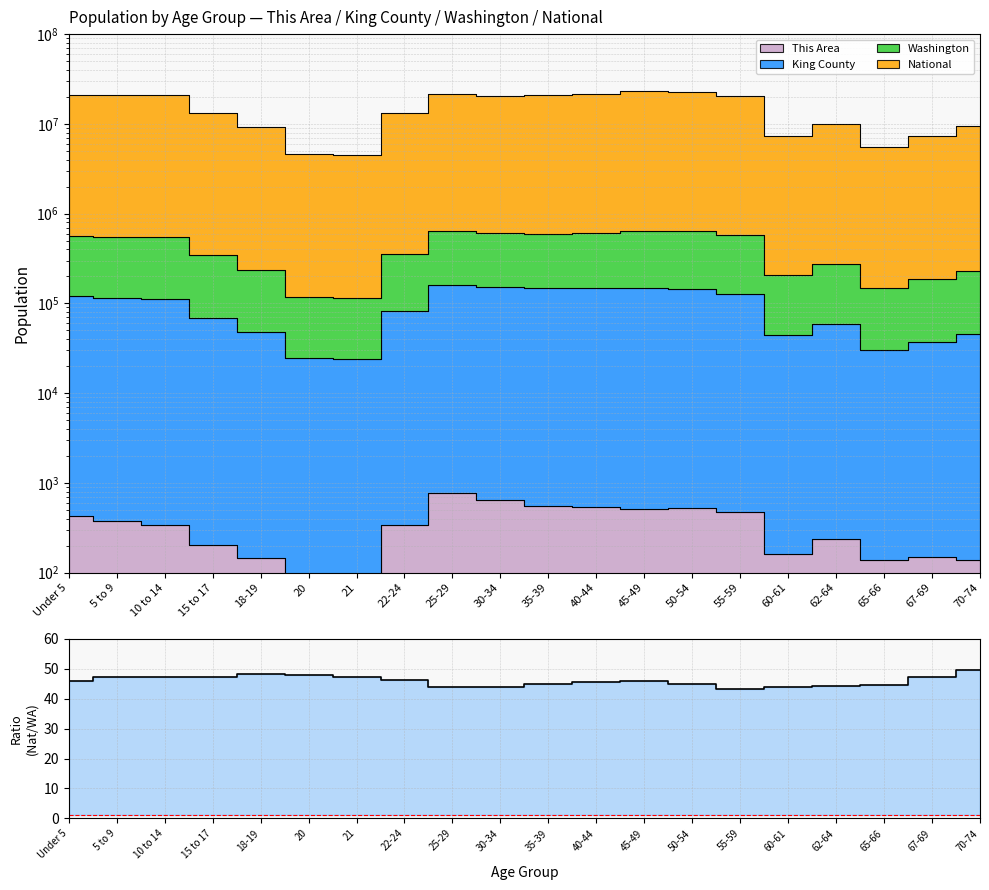

At which label is the value closest to 46?

Under 5